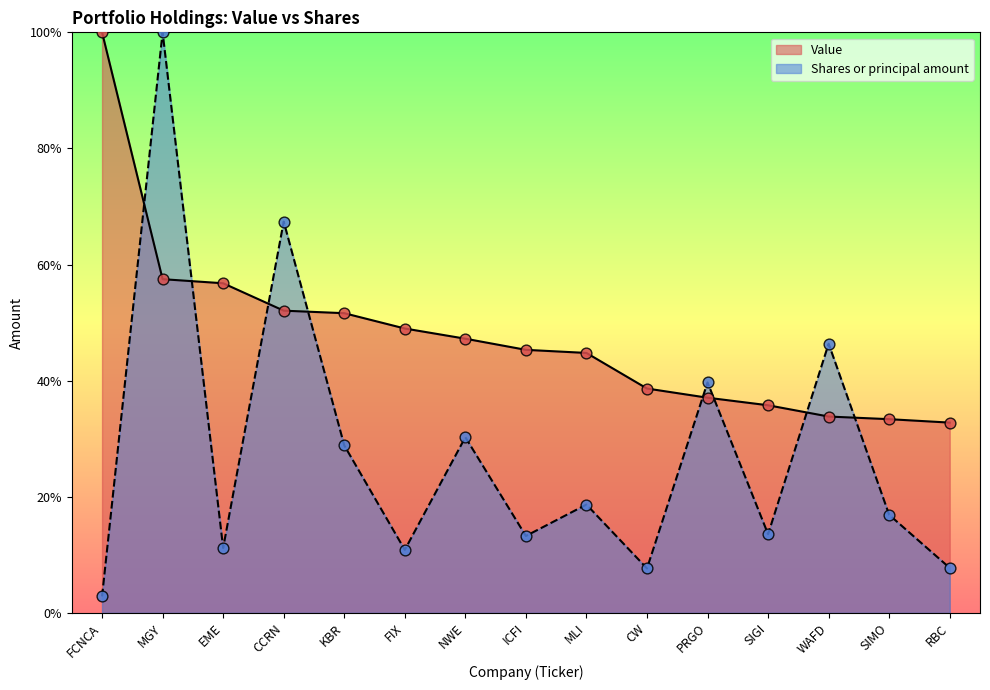

Which series contains the lowest Y value?

Shares or principal amount